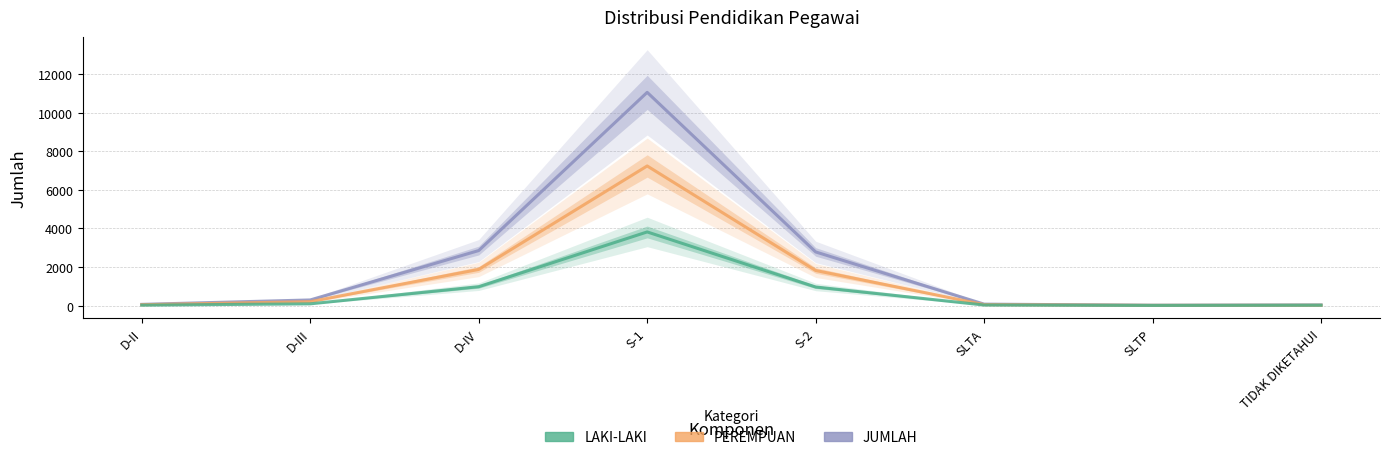

In PEREMPUAN, how many points are higher than both neighbors (excluding endpoints)?

1